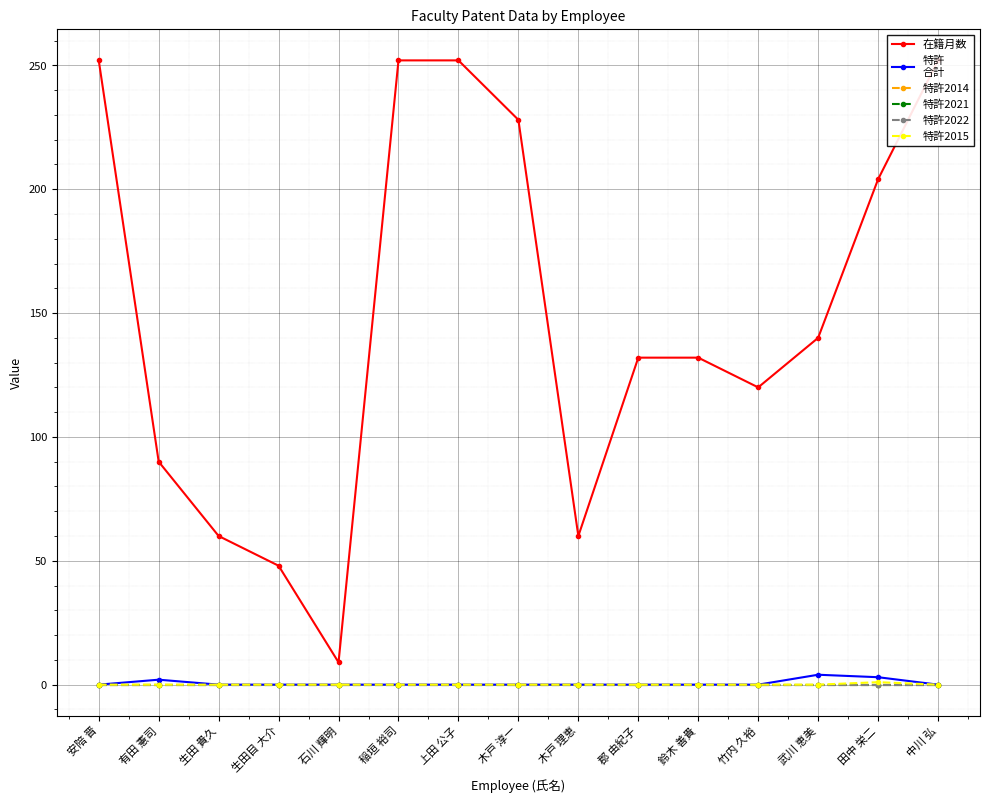

True or false: 特許2021 has more than 2 interior local peaks.

False